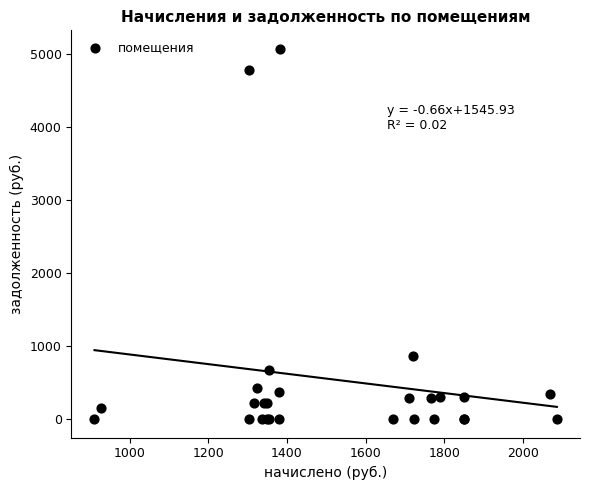

What Y value in the scatter plot is closest to 2535?

860.0